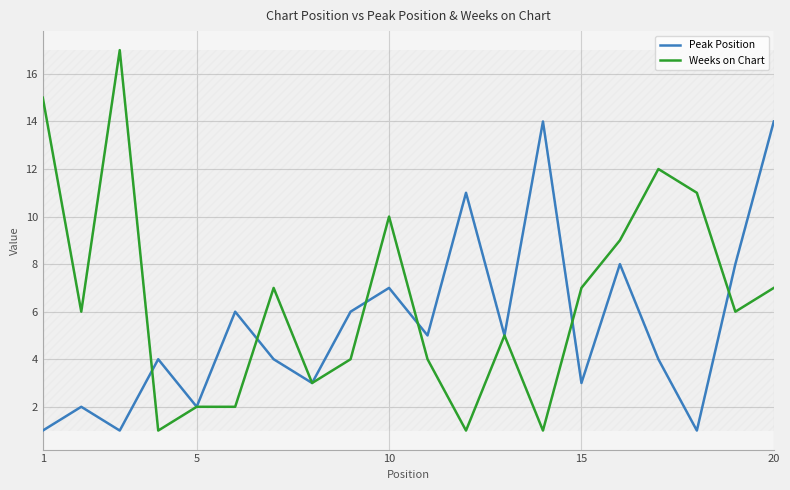

What is the highest value of the Weeks on Chart series?

17